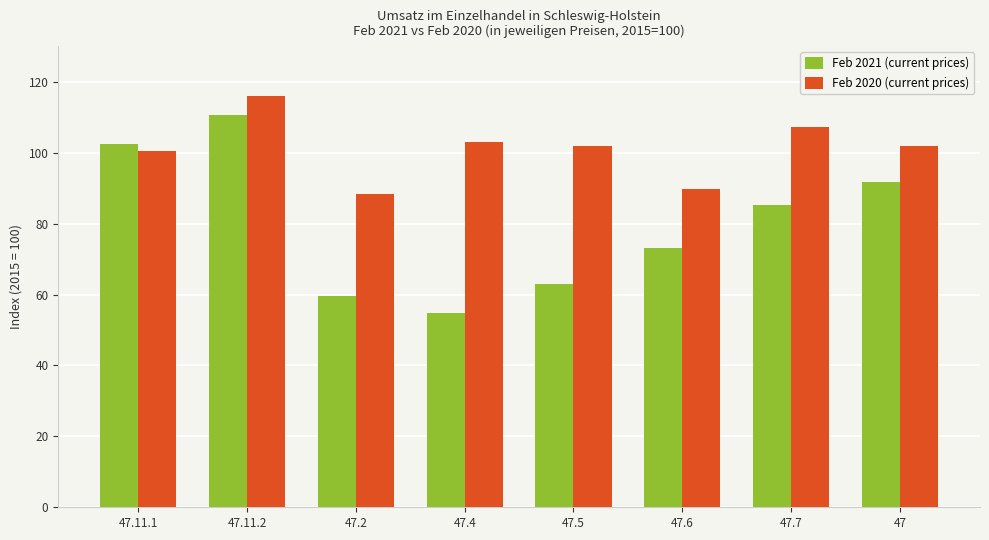

How many groups of bars are there?

8